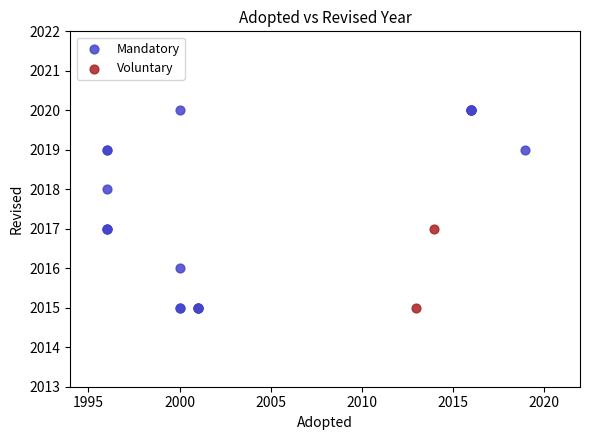

What are all the series names shown in the legend?

Mandatory, Voluntary